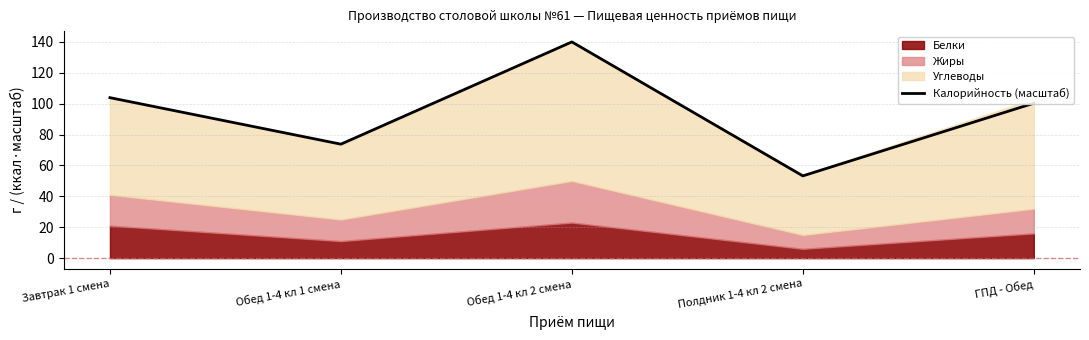

What is the minimum value shown in the chart?

53.2